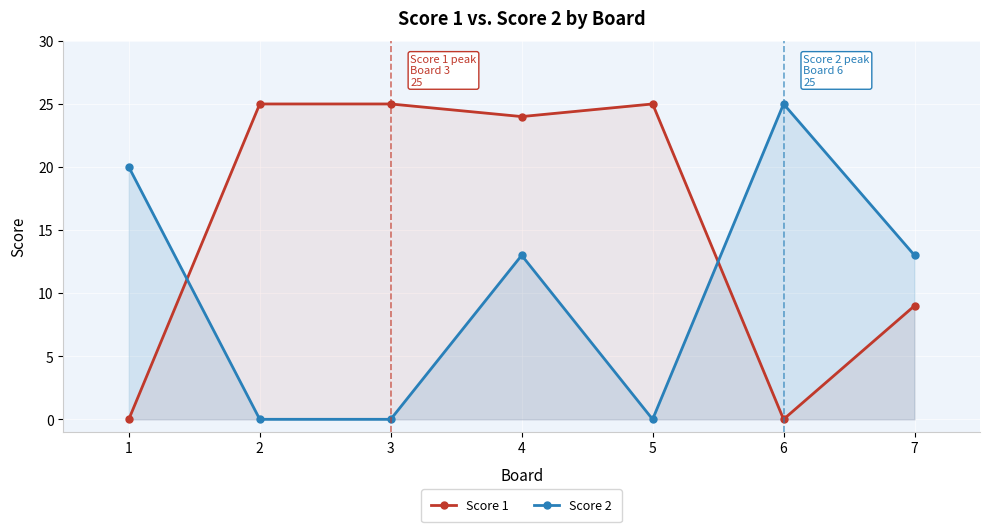

What value does the Score 1 series have at 2?

25